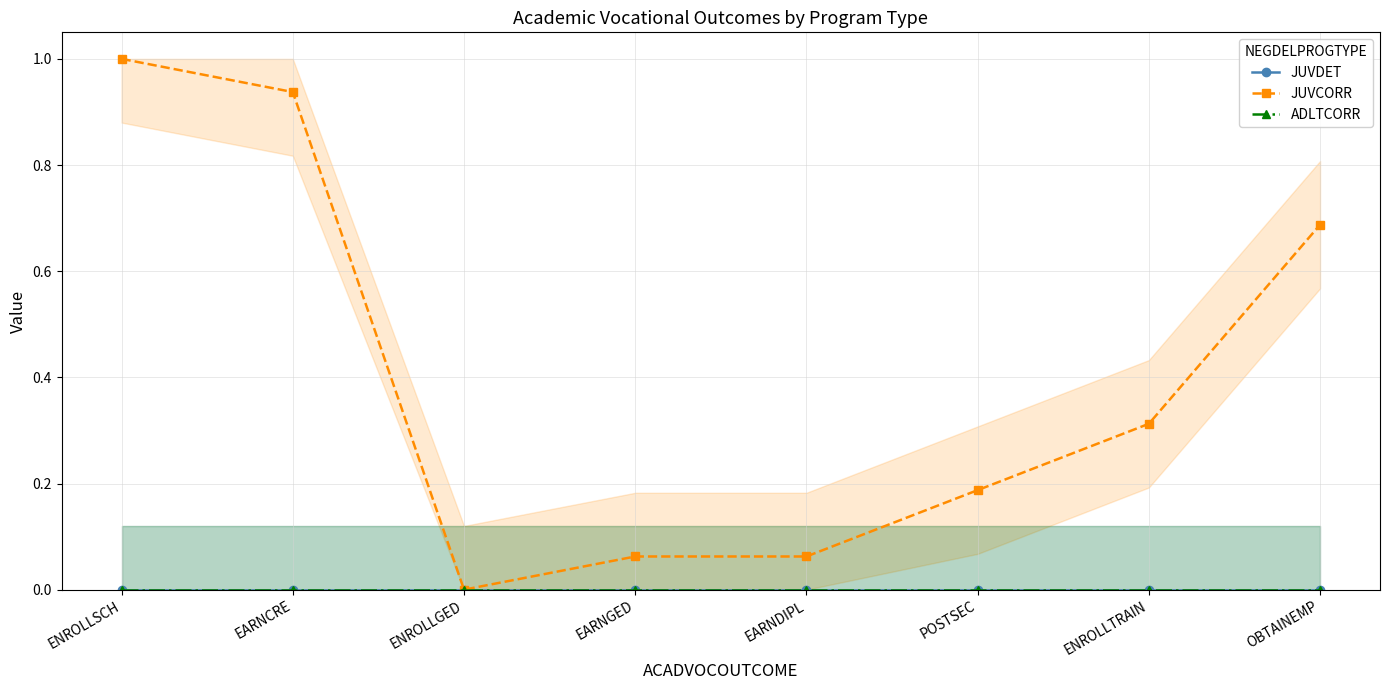

Which series changed the most between ENROLLSCH and ENROLLGED?

JUVCORR